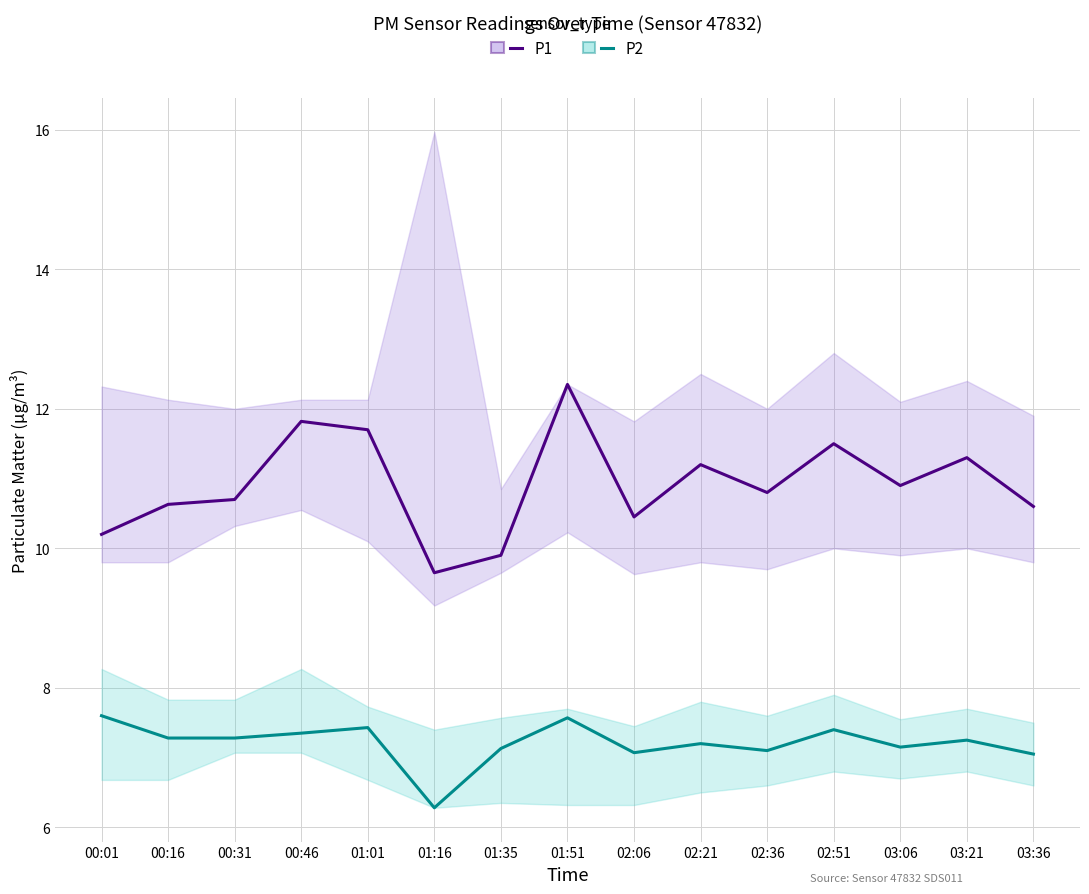

Where is the first local maximum for P1?

00:46